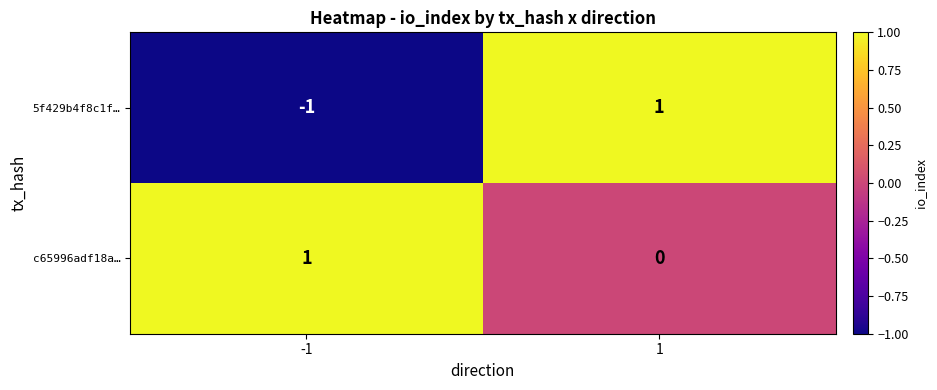

Which series has the largest range (max minus min)?

5f429b4f8c1f…